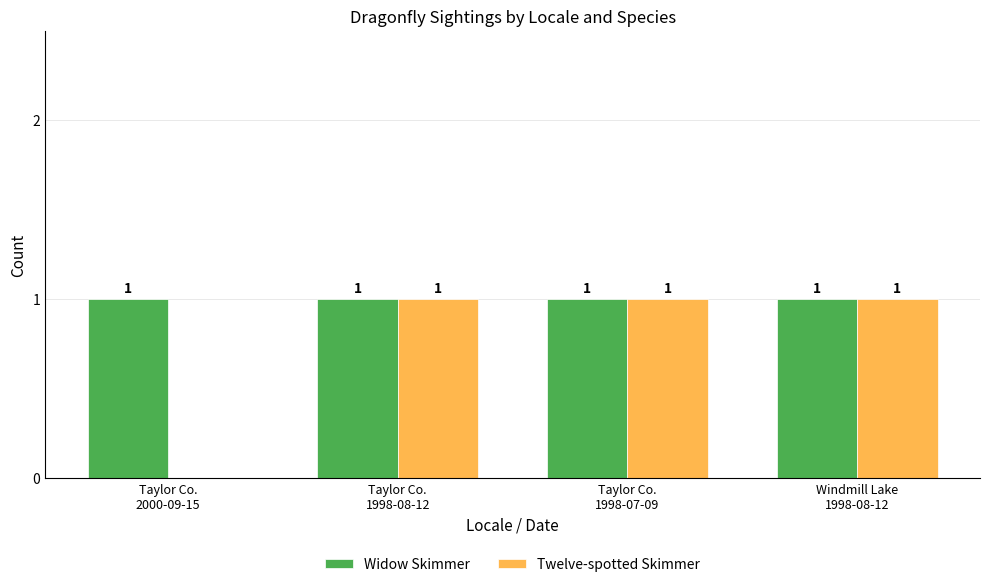

How many Twelve-spotted Skimmer values are between 1 and 2?

3